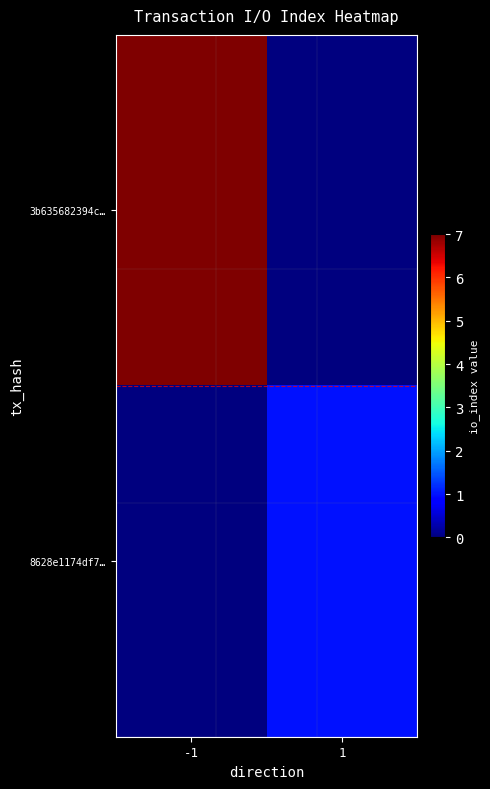

Between -1 and 1, which is larger?

-1